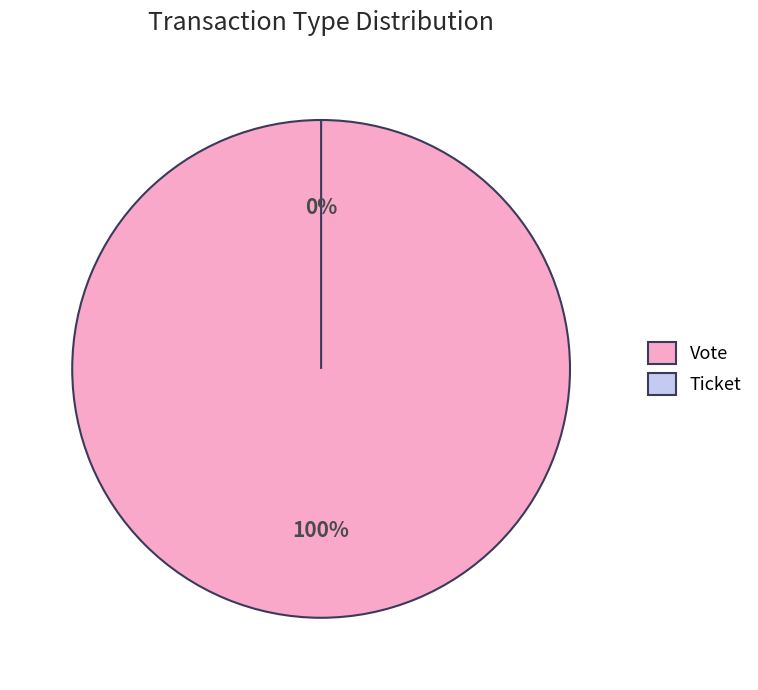

Which category accounts for the majority?

Vote